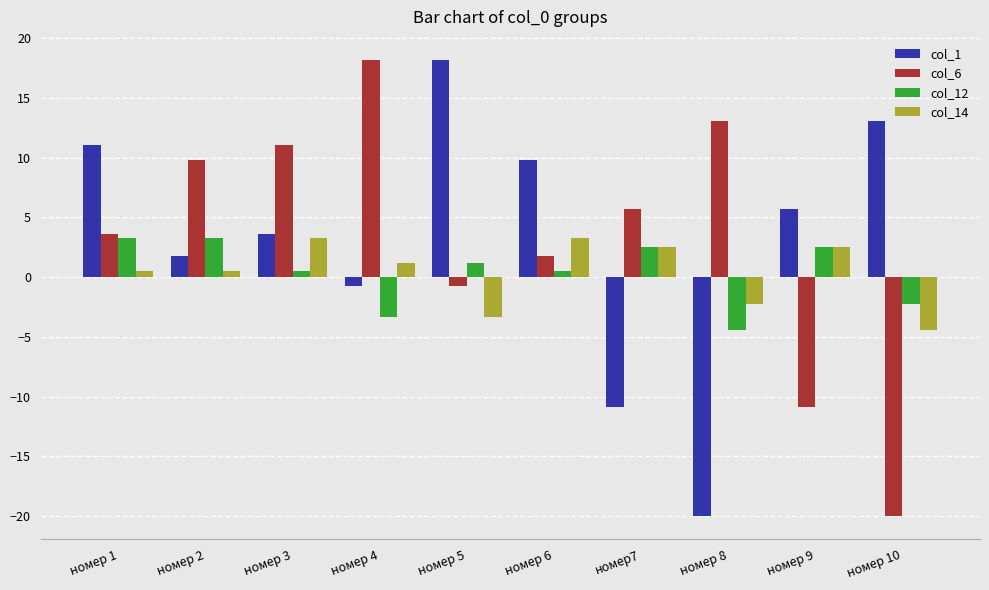

What is the total value across all series at номер 8?

-13.5